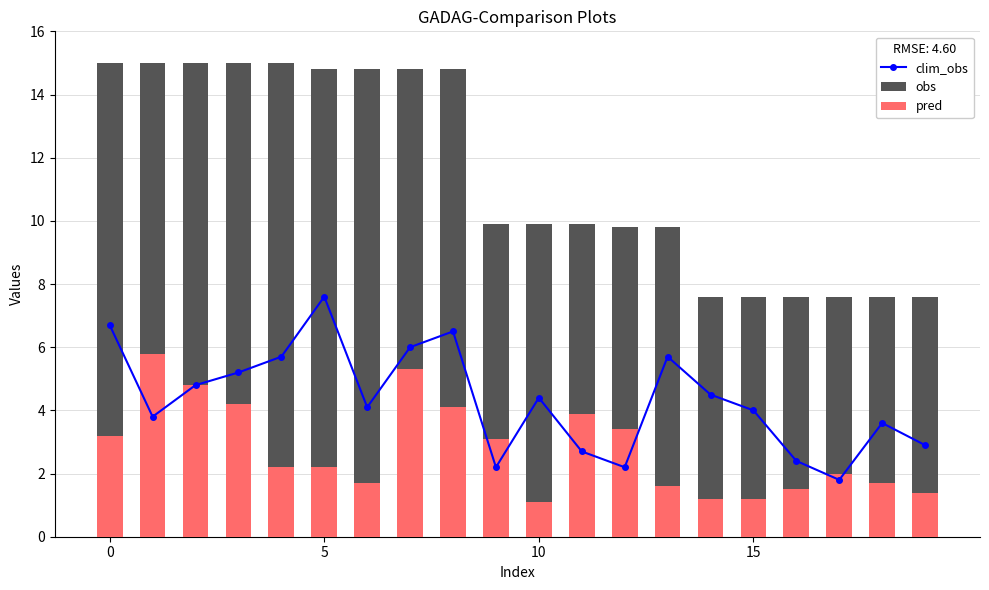

How many values in the clim_obs series exceed 4?

11